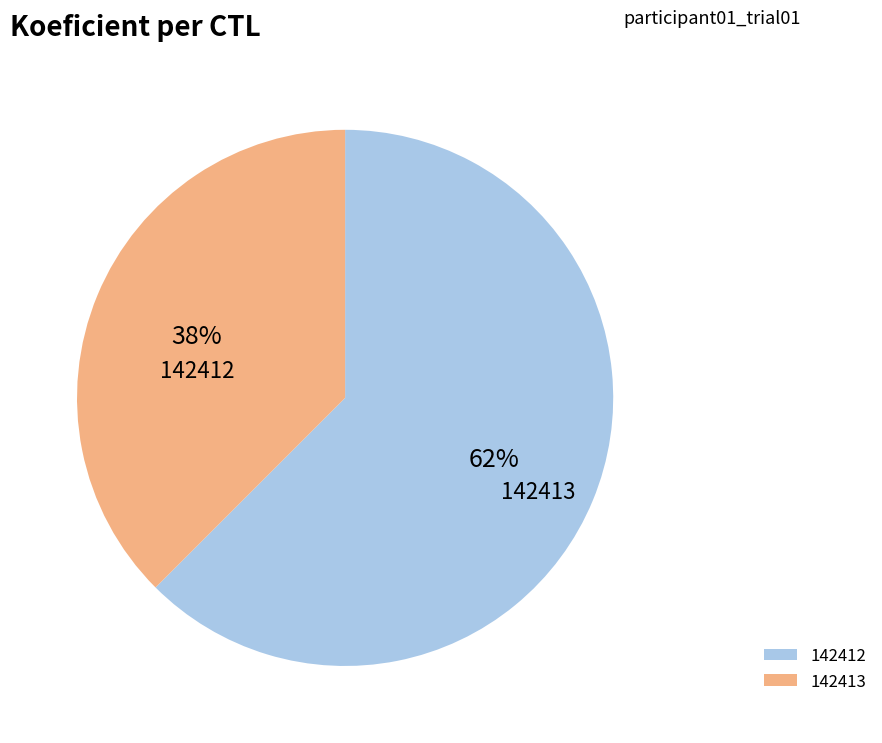

What is the total percentage of 142413 and 142412?

100.0%